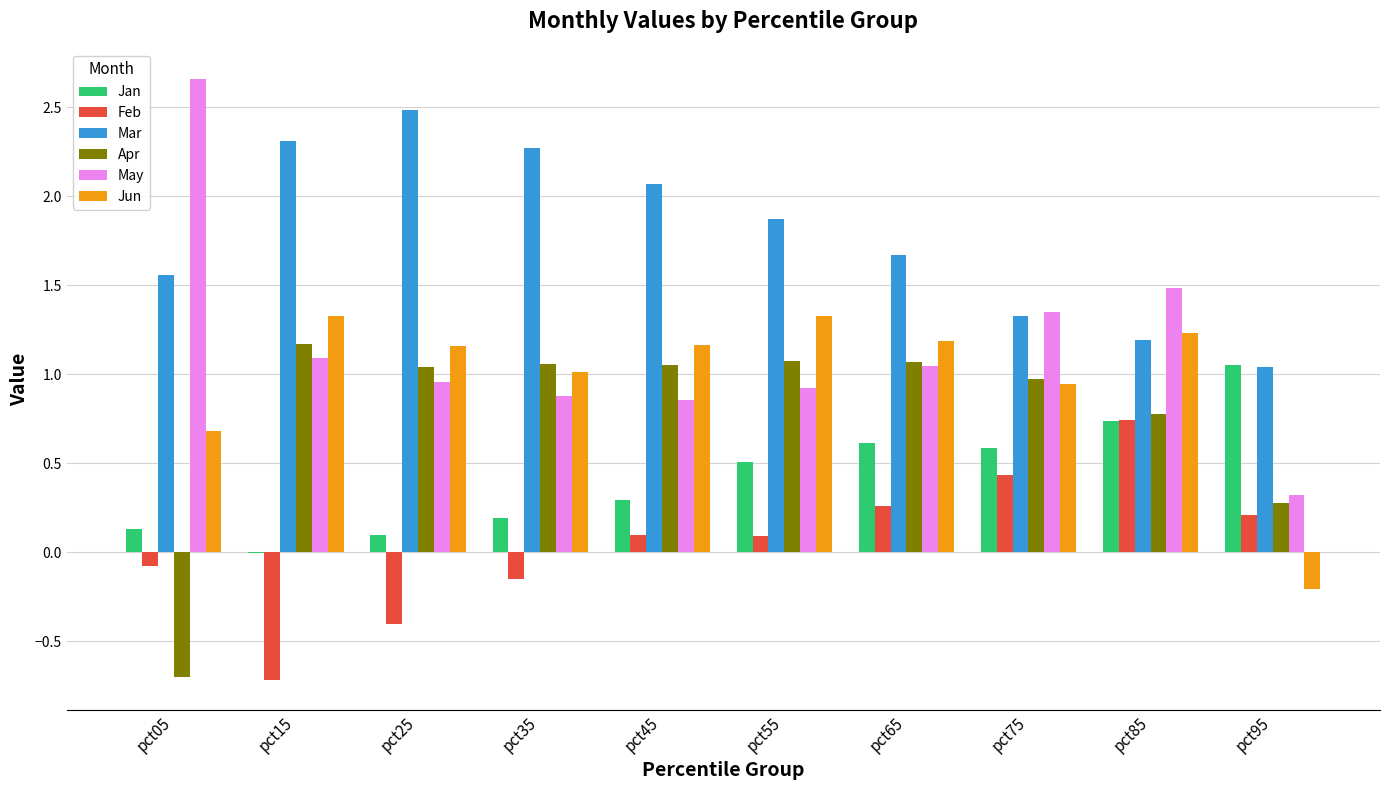

Is the value of Jun at pct15 greater than the value of Jan at pct25?

Yes